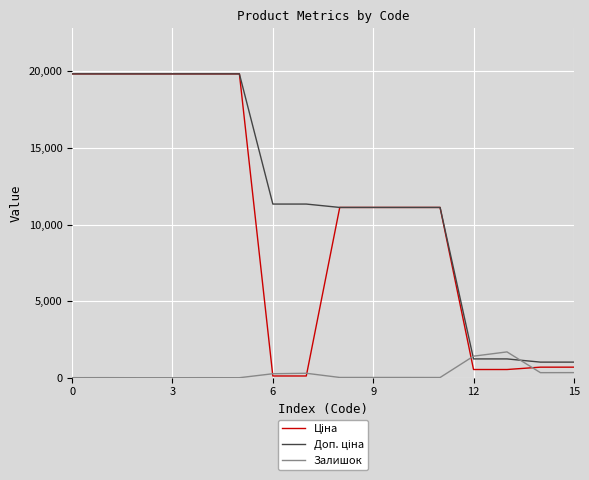

What is the maximum value shown in the chart?

19831.1